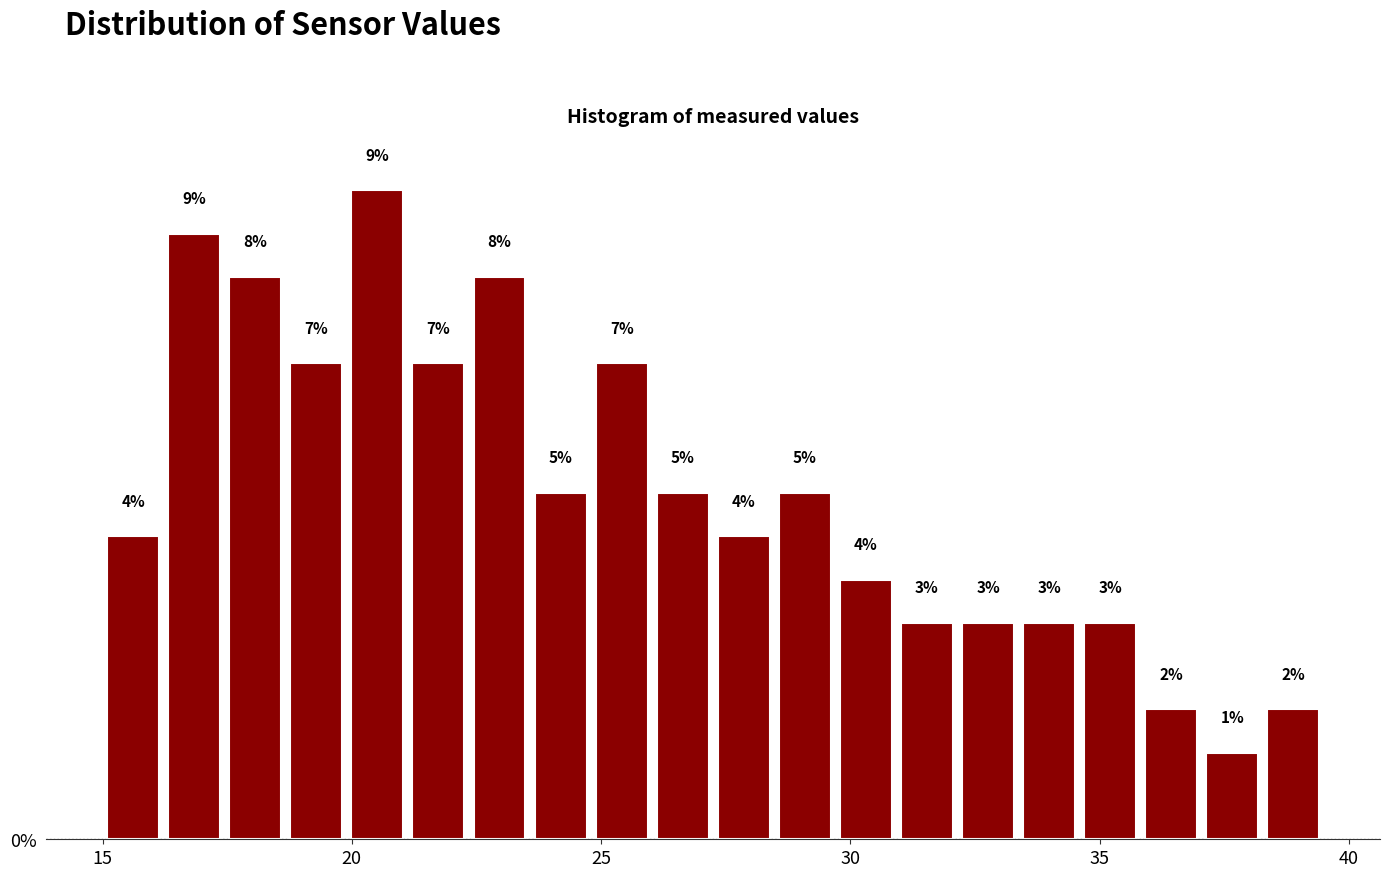

Read against the x-axis, roughly where is the centre of the tallest bar?

20.5